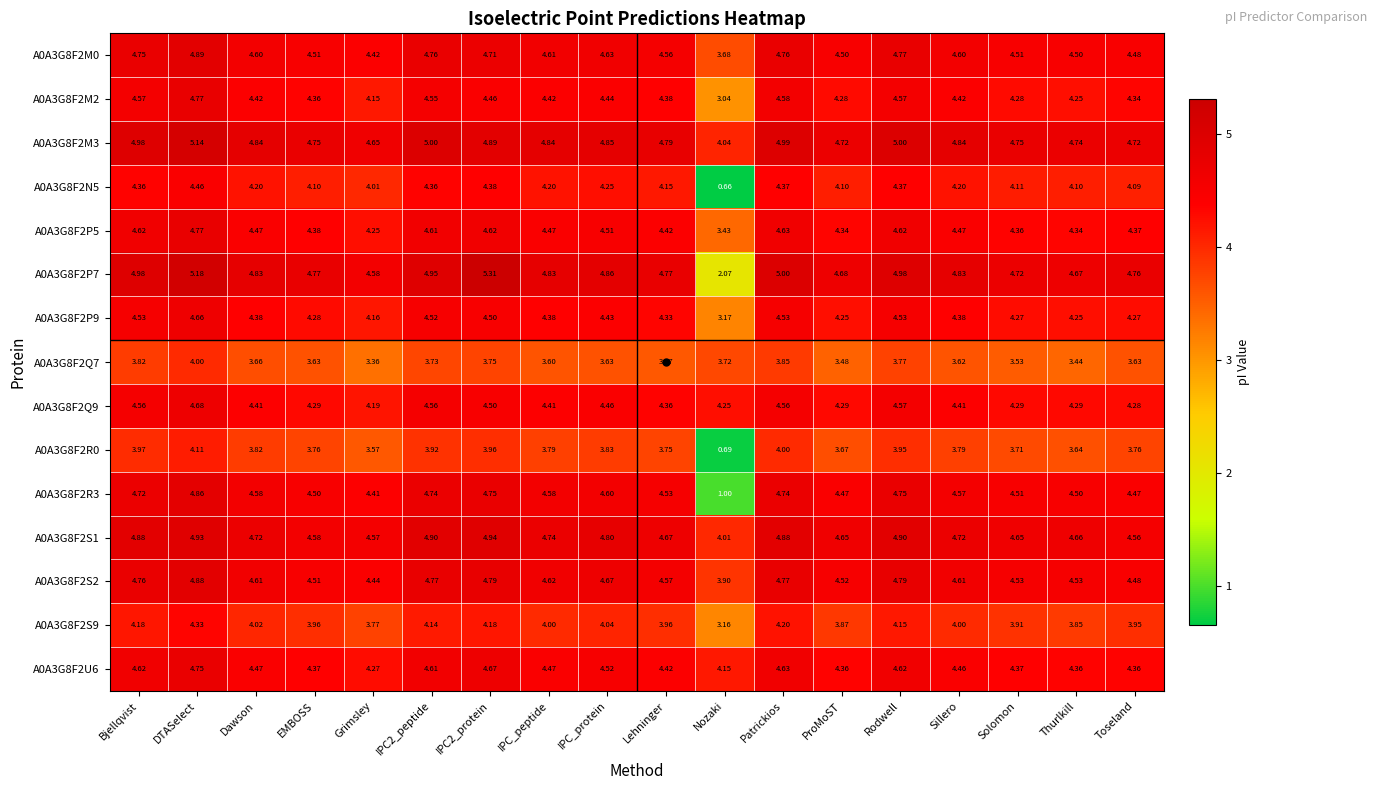

Which series has the widest spread of values?

A0A3G8F2R3